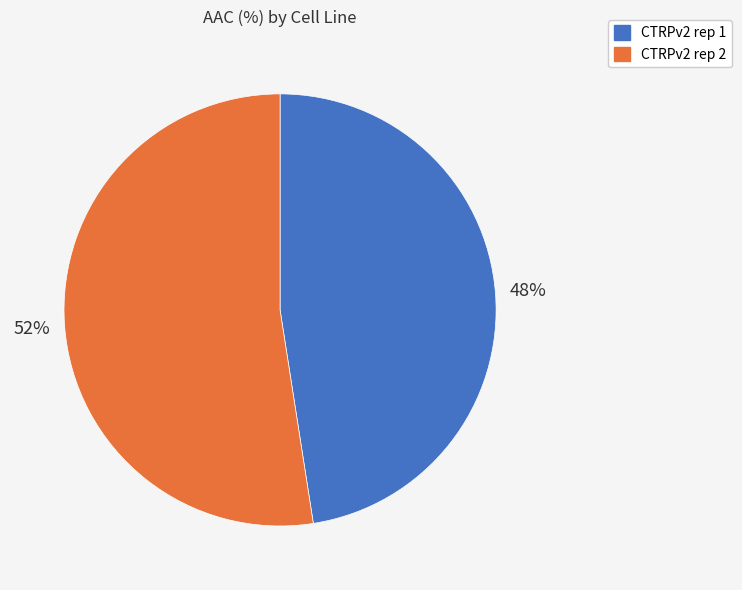

What is the smallest slice in the pie chart?

CTRPv2 rep 1